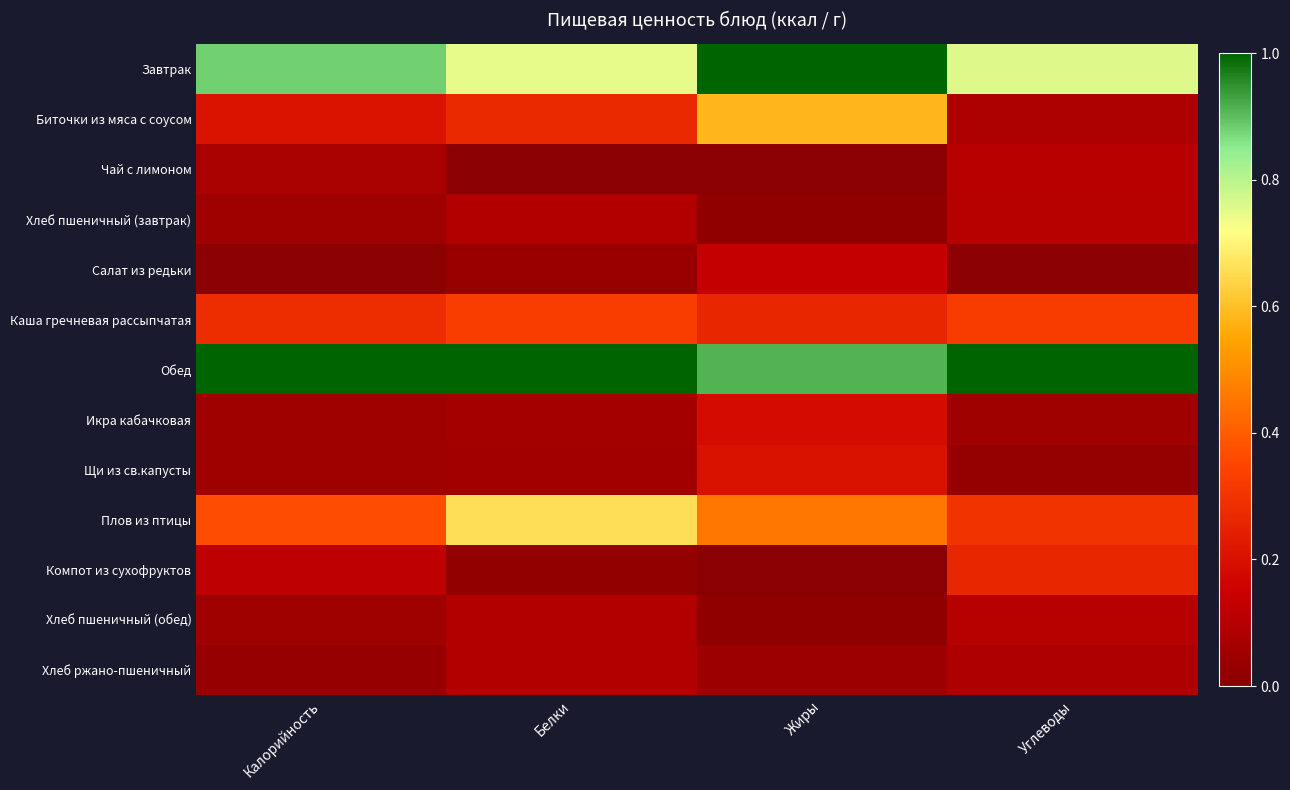

At how many categories does at least one series exceed 0?

4